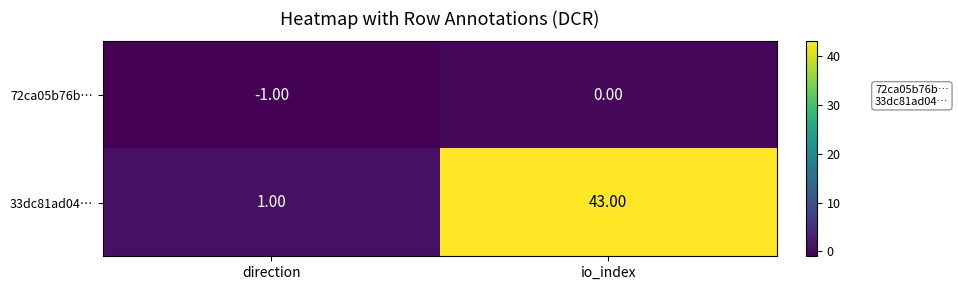

What is the difference between the 33dc81ad04… values at io_index and direction?

42